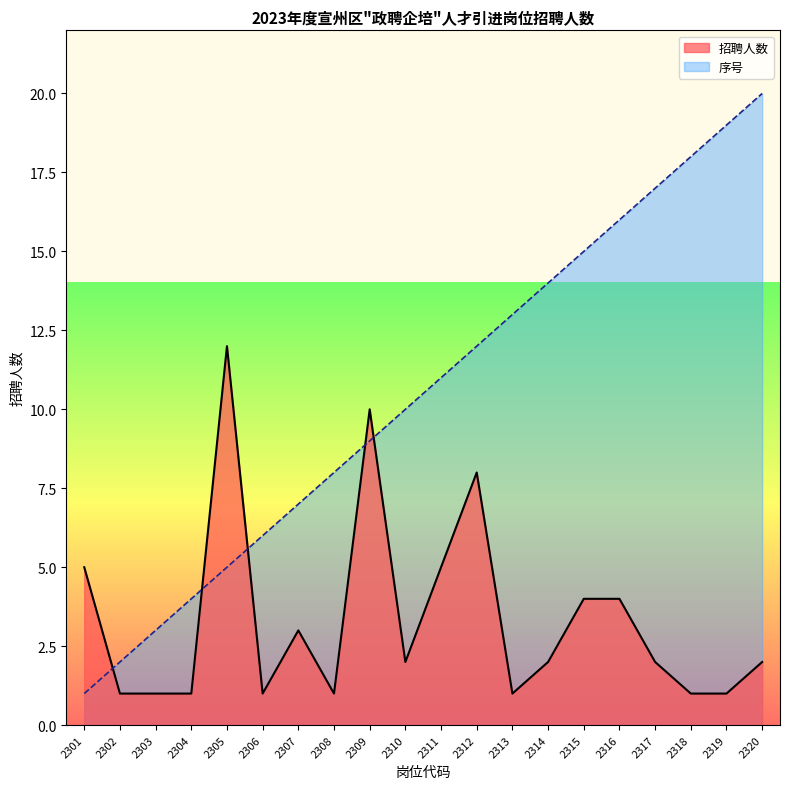

What is the highest value of the 招聘人数 series?

12